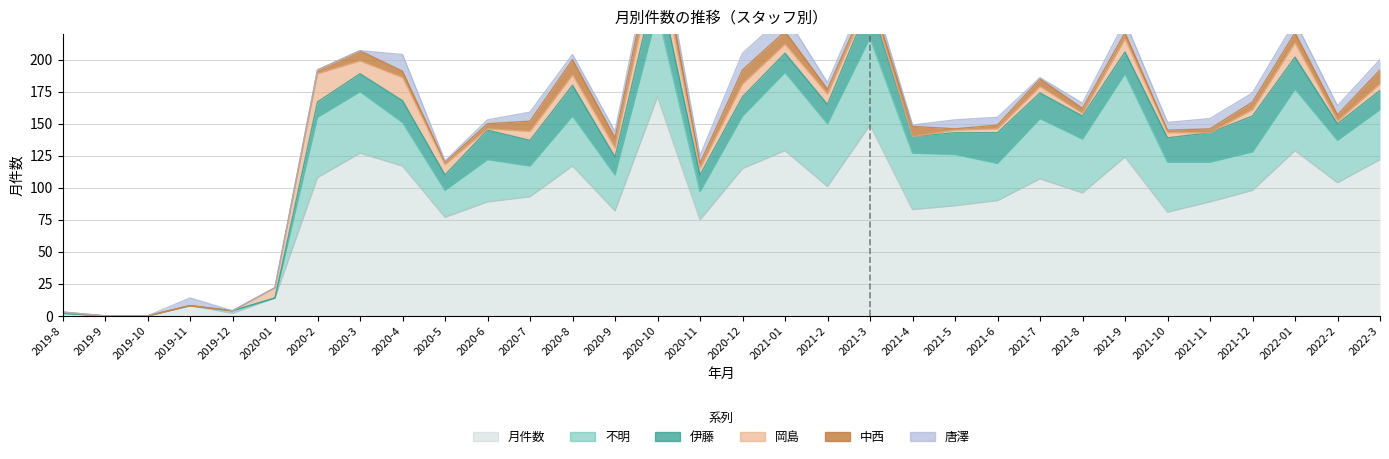

What is the total value across all series at 2021-8?

166